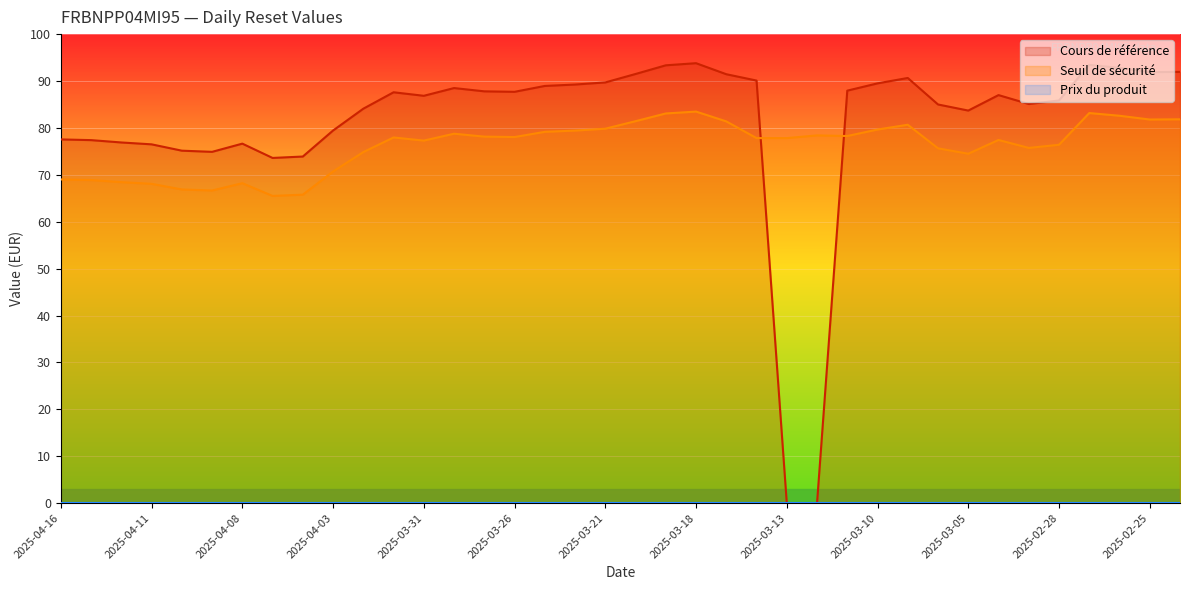

At which label does Cours de référence first exceed 87?

2025-04-01